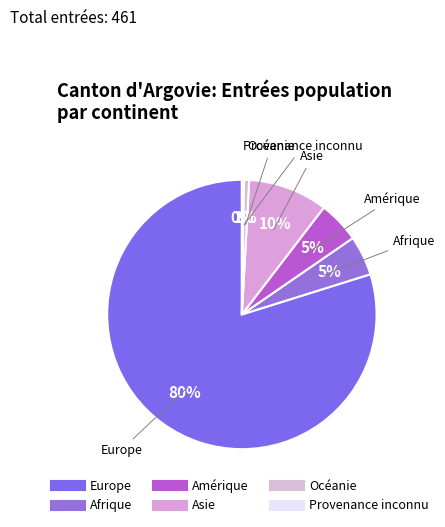

Is Amérique the majority of the pie?

No